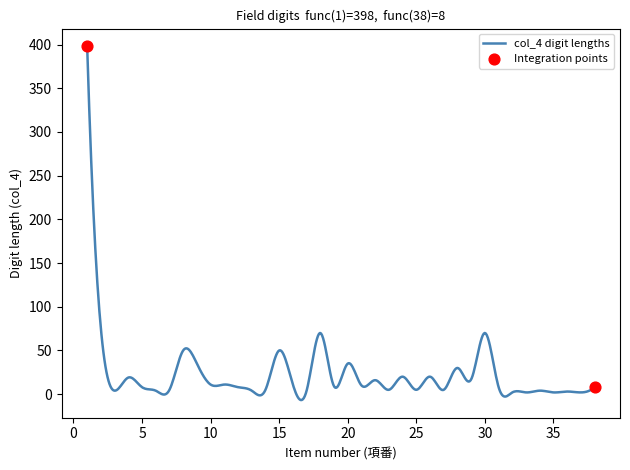

What is the difference between the maximum and minimum values?

404.7